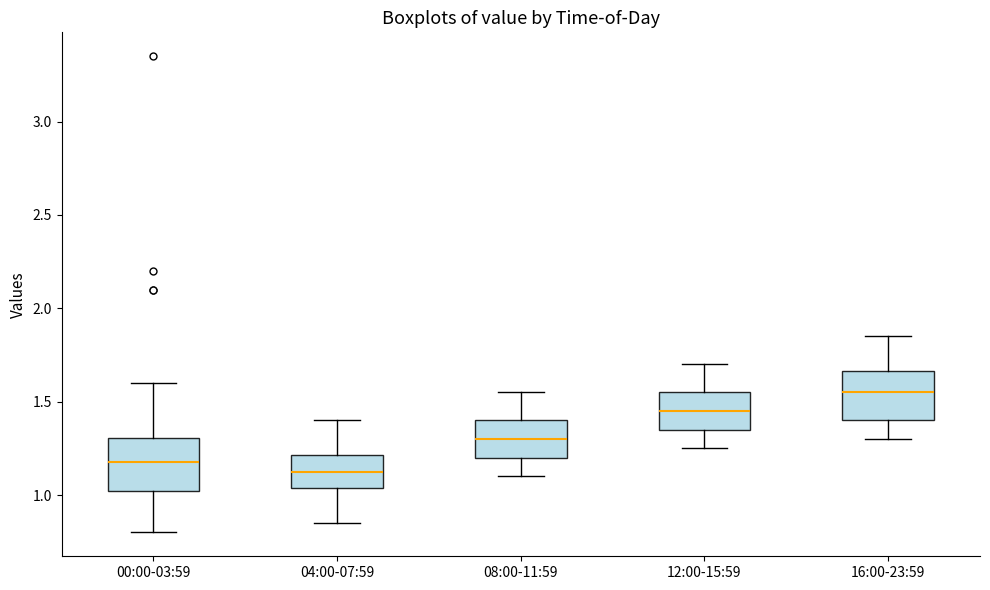

Which box has the highest median line?

16:00-23:59